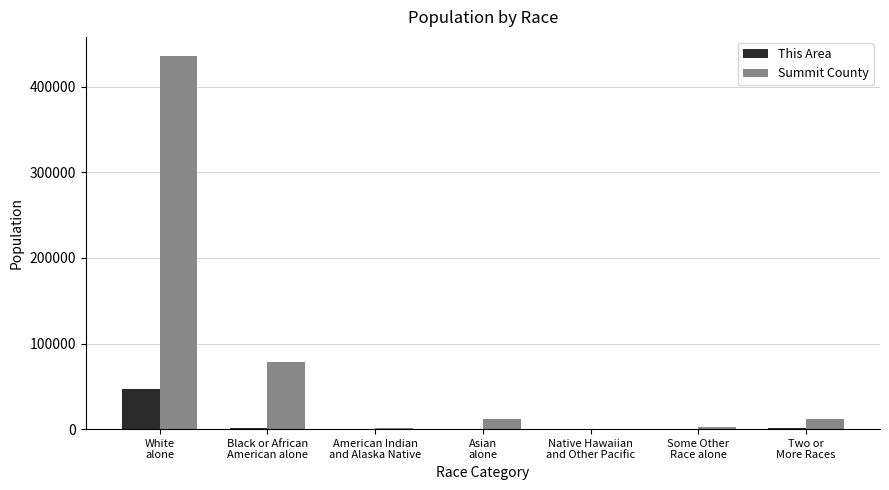

What are all the series names shown in the legend?

This Area, Summit County